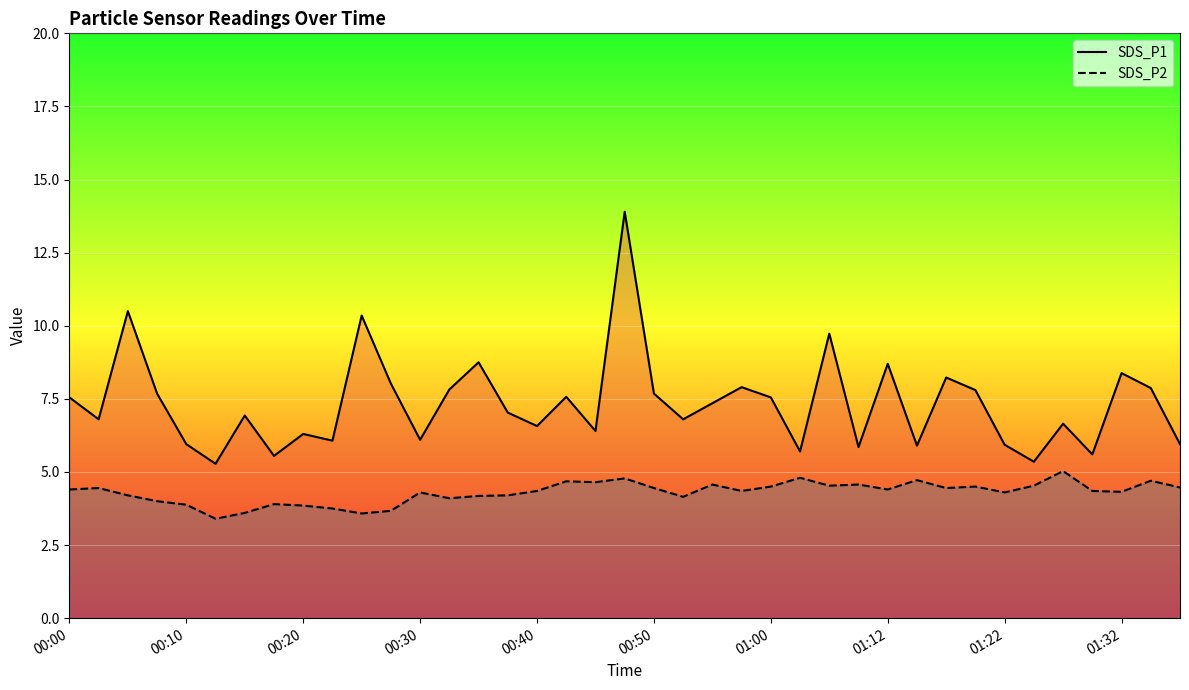

True or false: SDS_P2 and SDS_P1 cross at least once.

False